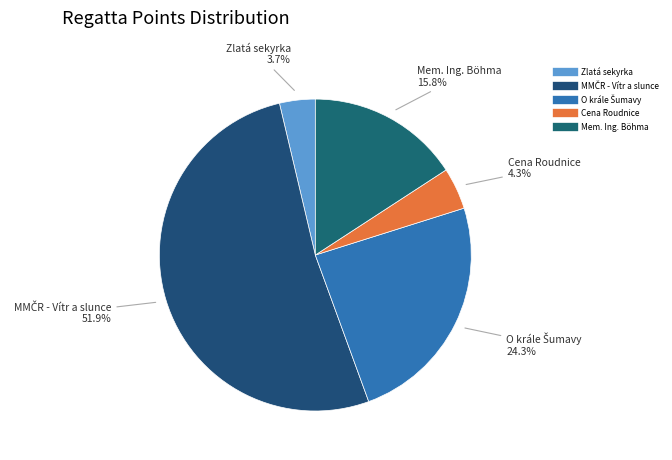

Which category accounts for the majority?

MMČR - Vítr a slunce